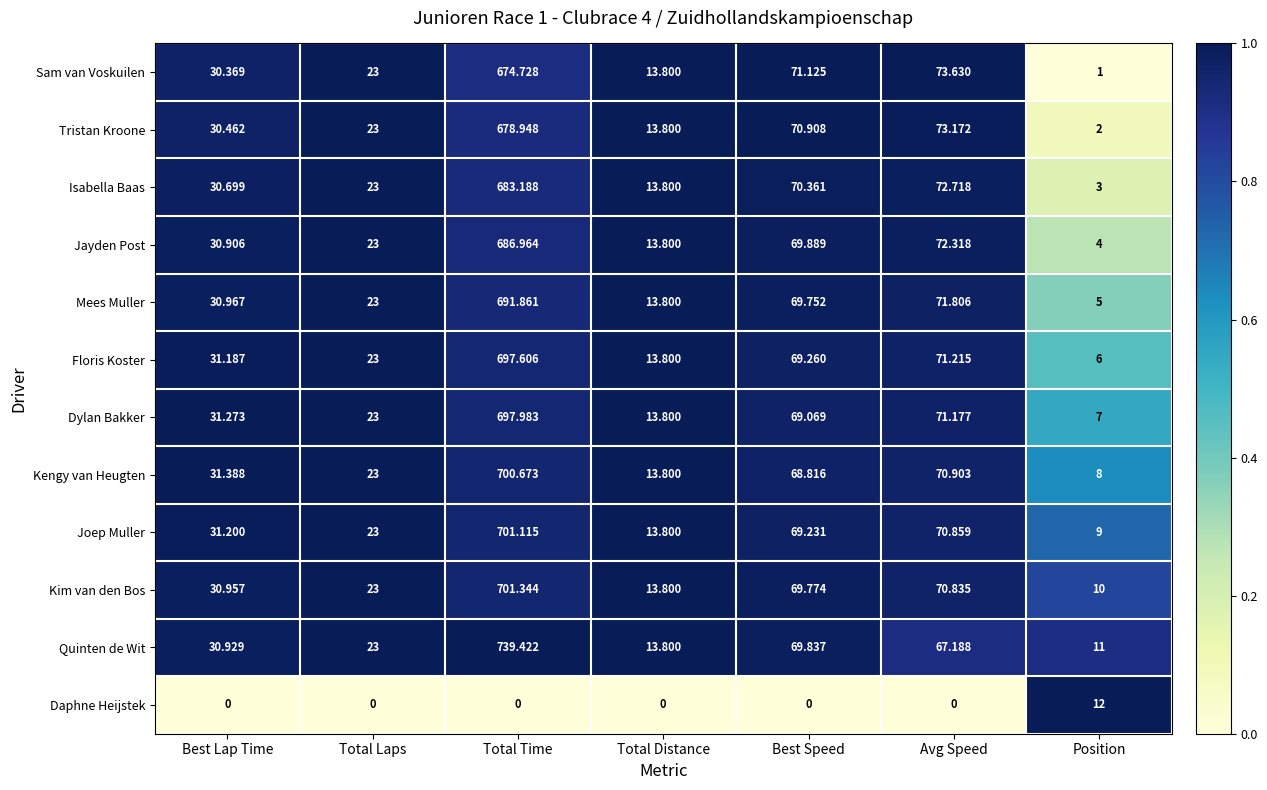

At which category does the chart reach its peak across all series?

Total Time